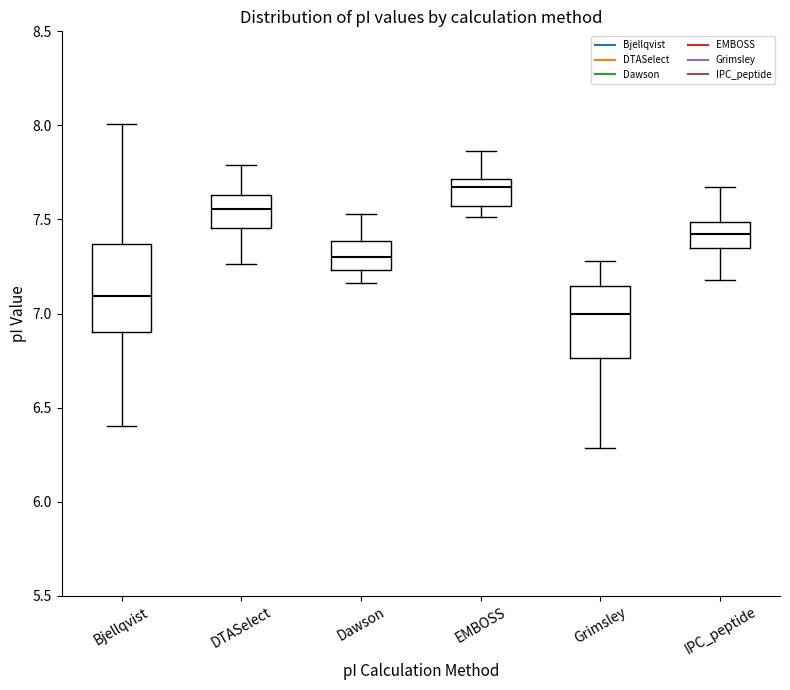

Where is the upper edge of the box for EMBOSS on the y-axis? The values are not printed on the chart, so give them approximately, as read against the axis.

7.70